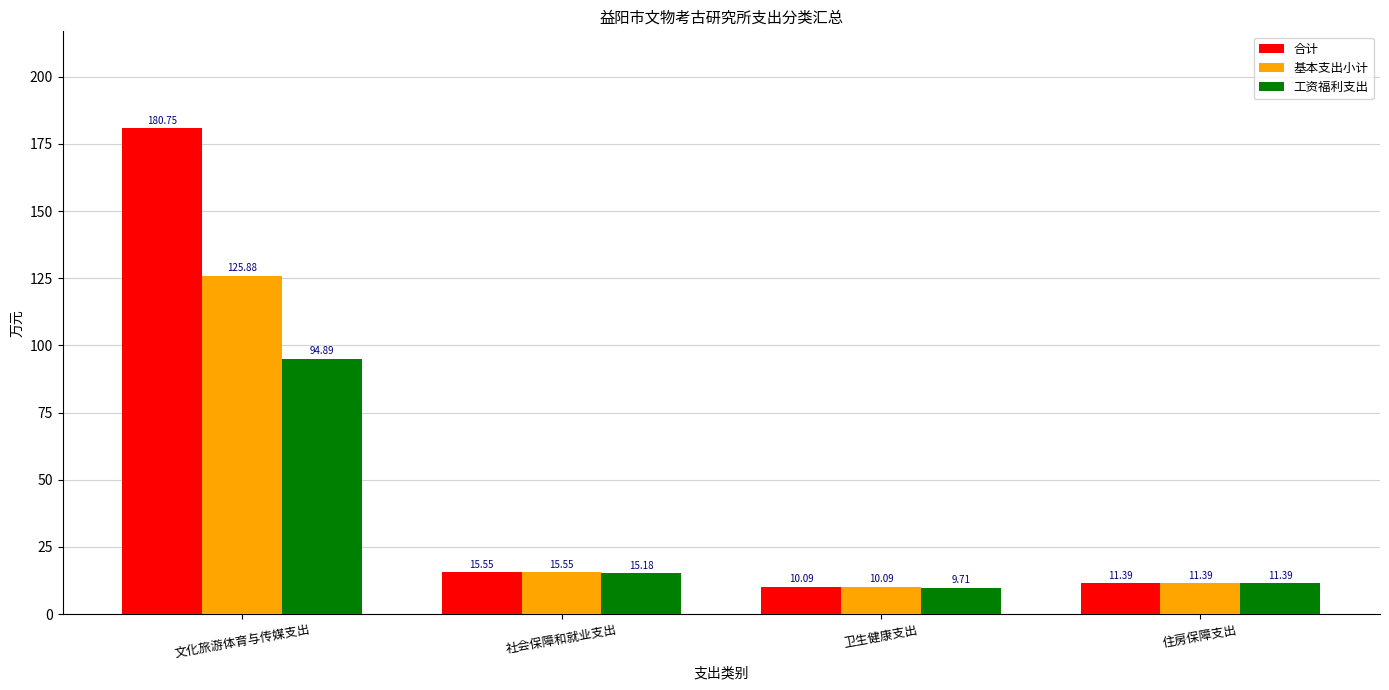

Rank the series by their maximum value, from lowest to highest.

工资福利支出, 基本支出小计, 合计